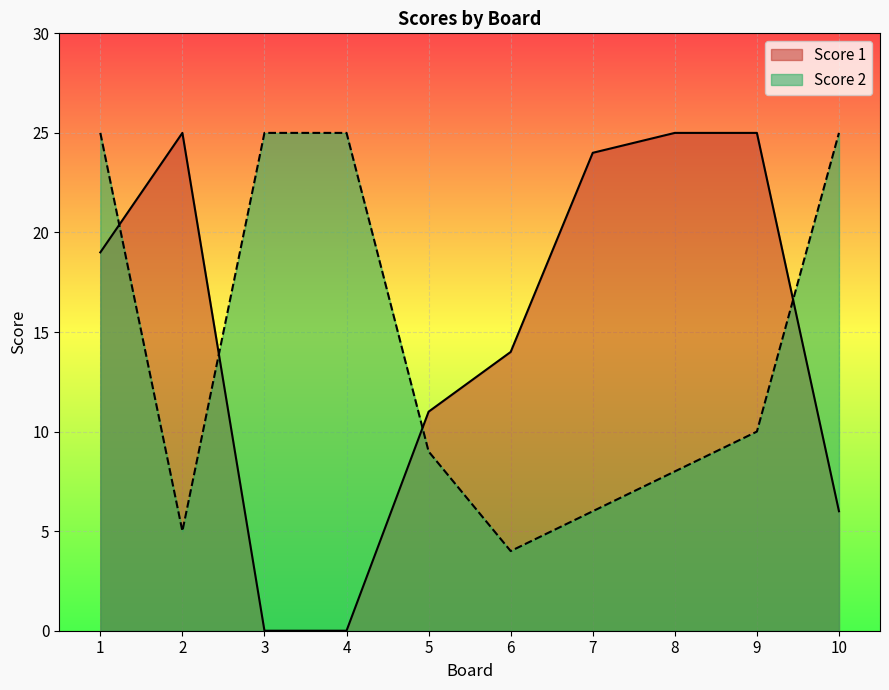

What are all the series names shown in the legend?

Score 1, Score 2